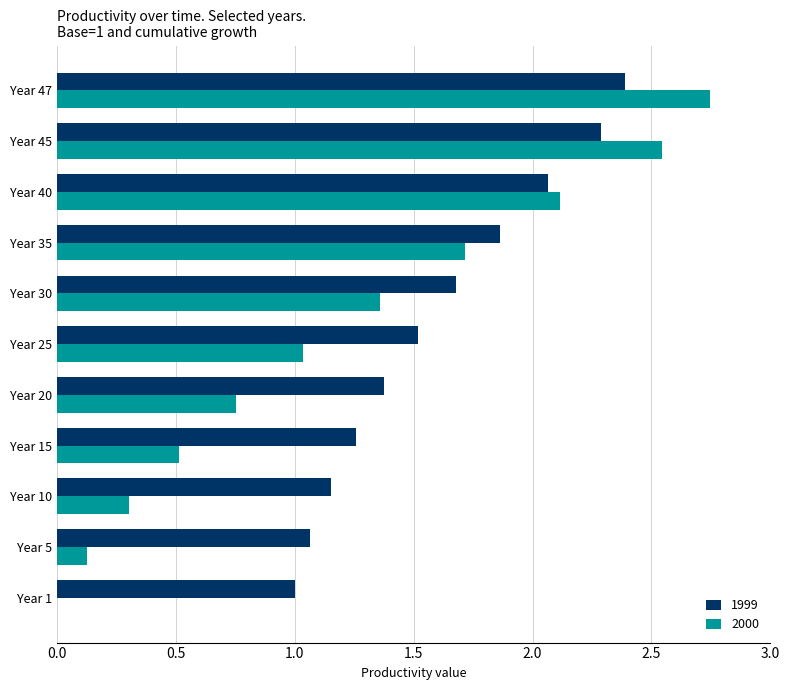

At which category is the sum across all series the highest?

Year 47